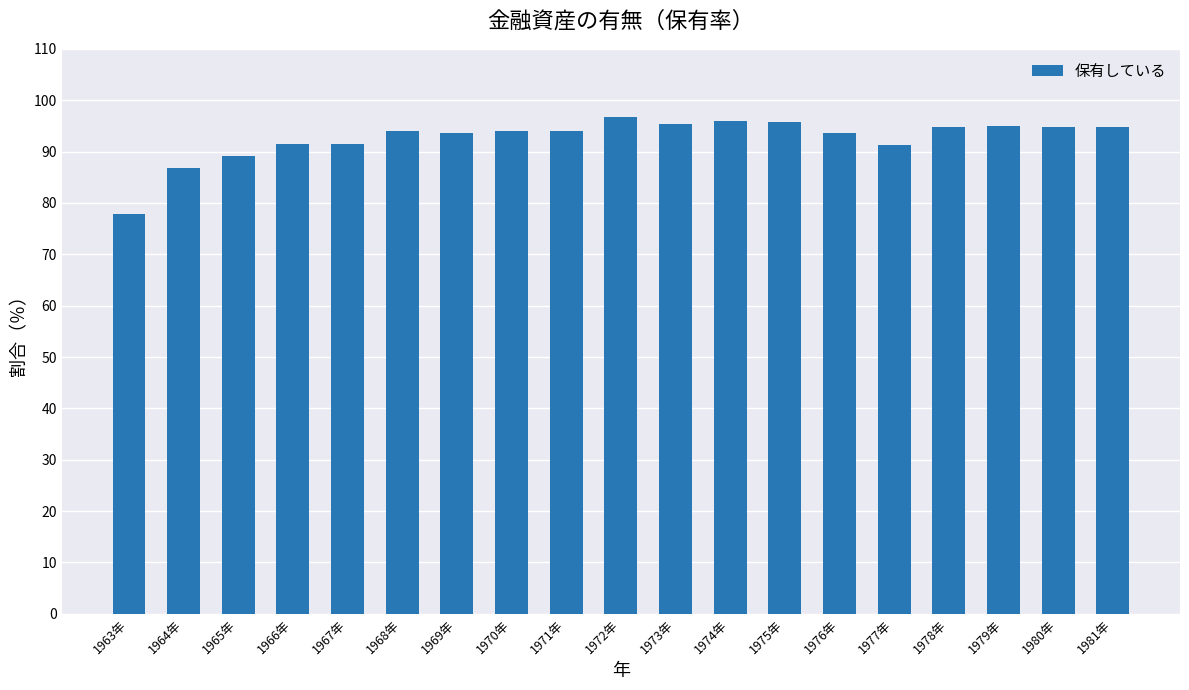

At which category does the chart reach its minimum across all series?

1963年